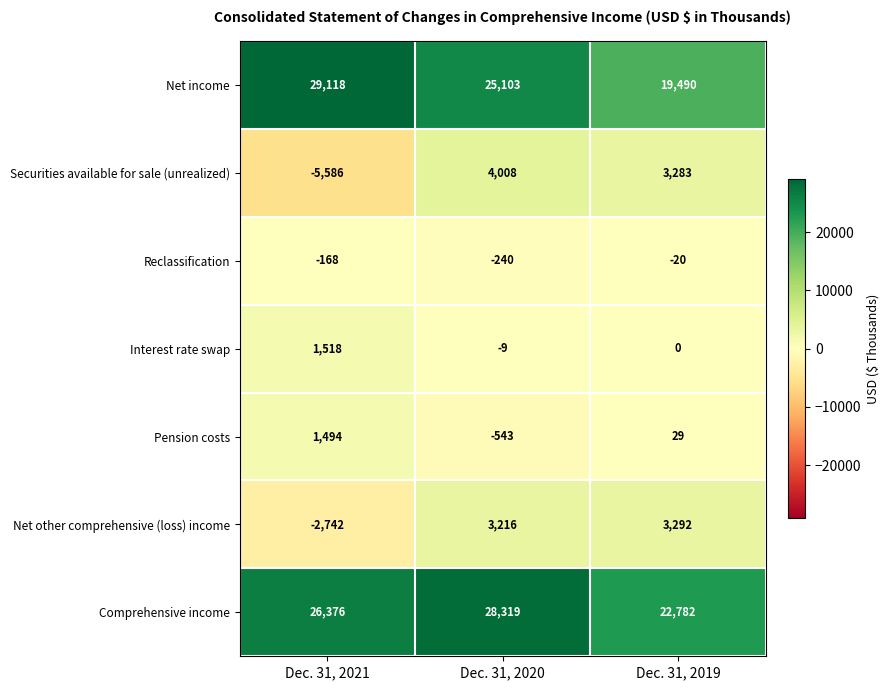

How many values in the Reclassification series are below -168?

1